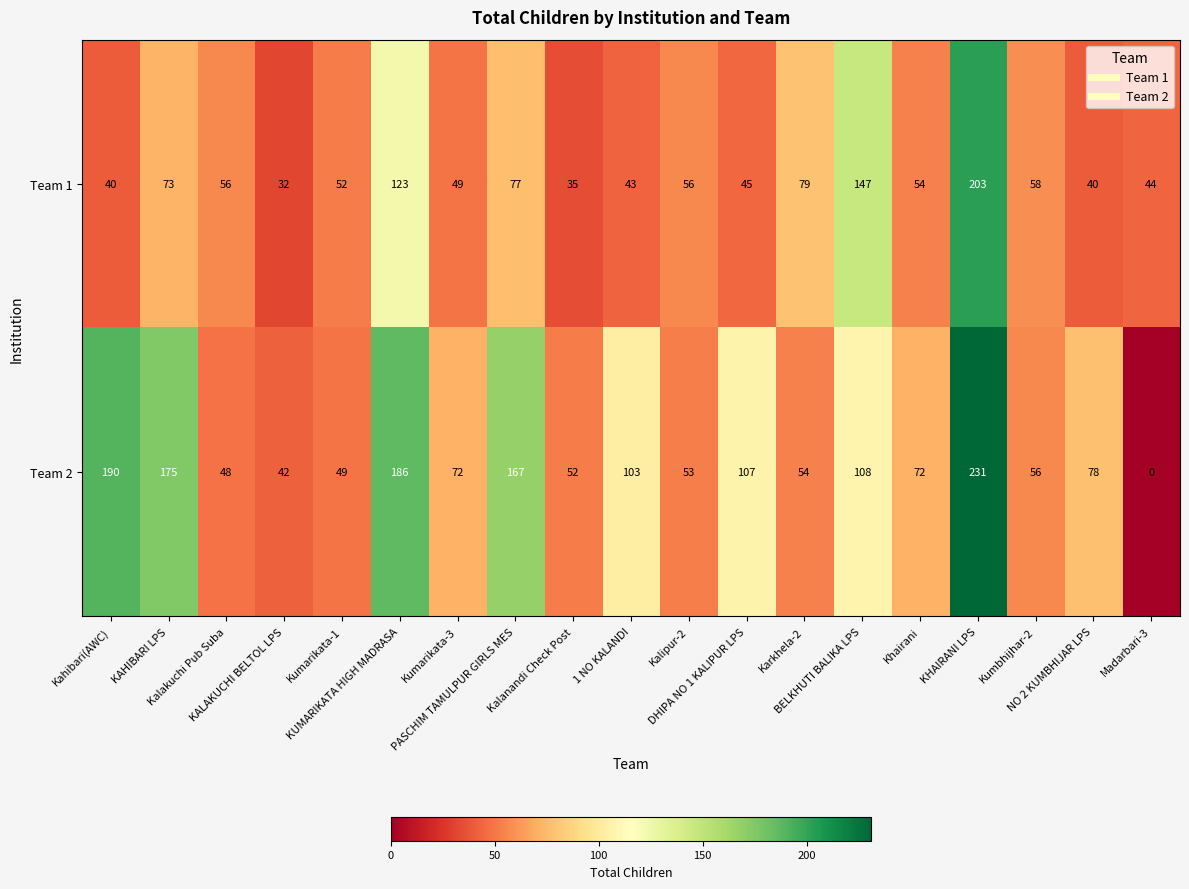

What is the highest value of the Team 1 series?

203